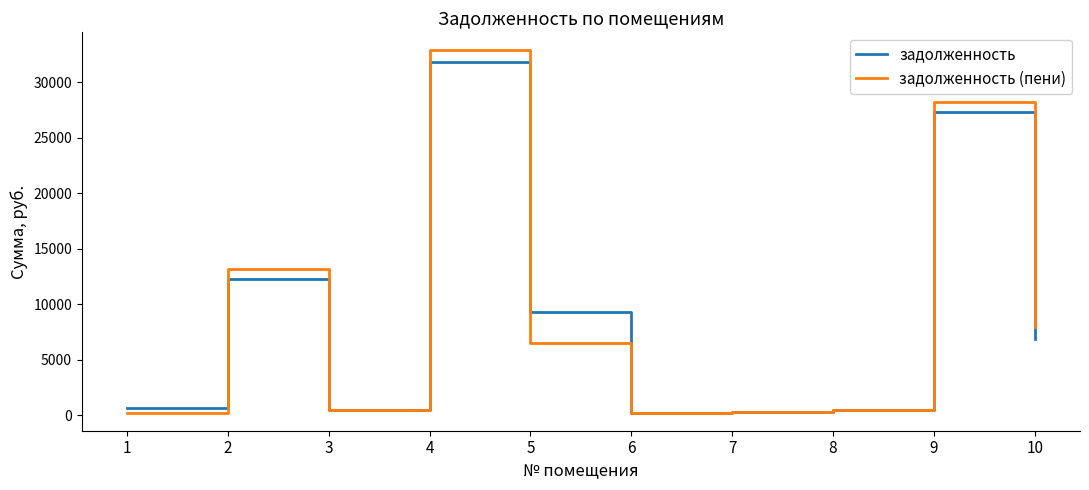

Where is задолженность (пени) nearest to the value 16532?

2